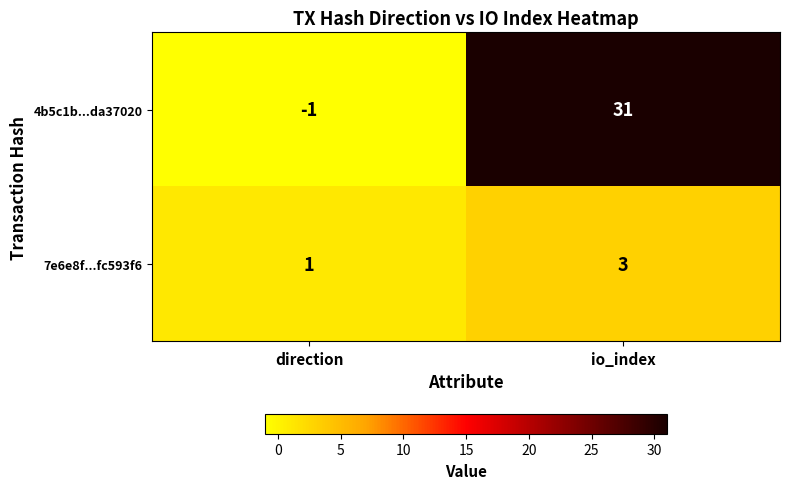

Reading left to right, list all the values displayed in this chart.

4b5c1b...da37020: -1	31
7e6e8f...fc593f6: 1	3